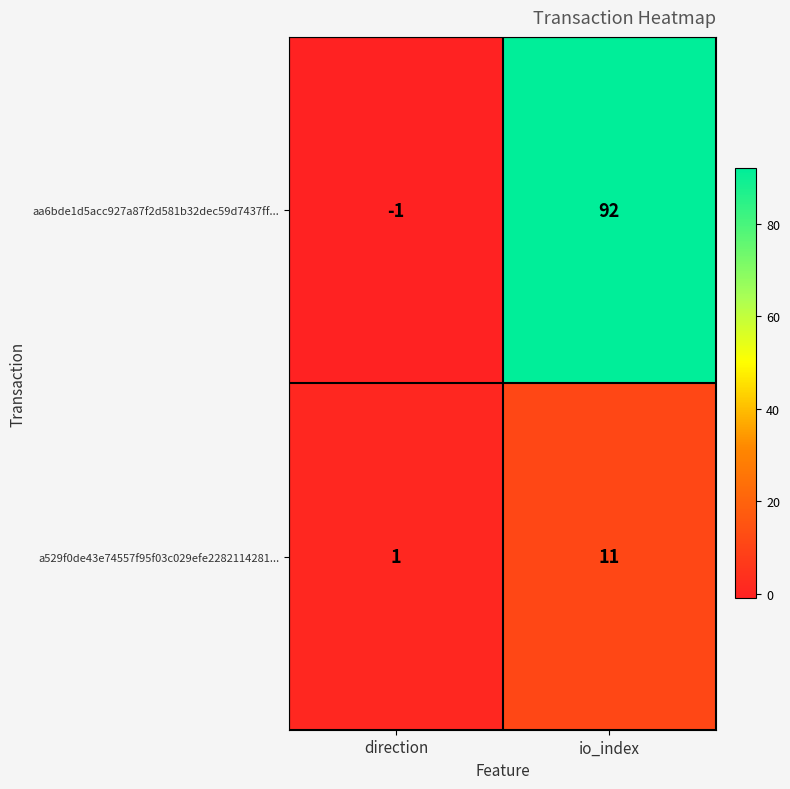

What is the greatest value displayed?

92